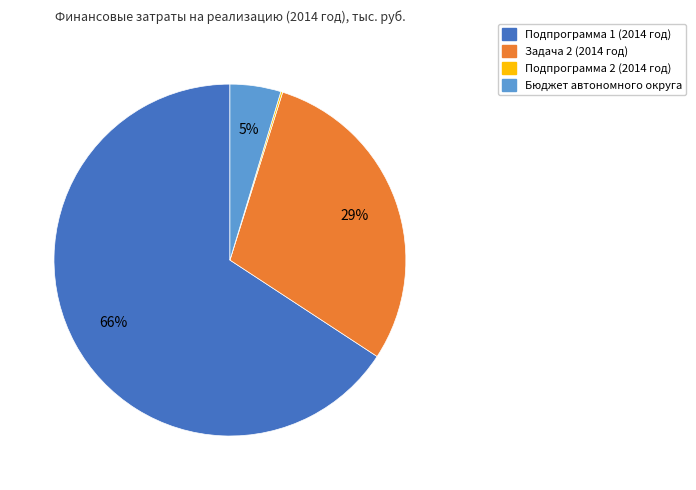

To the nearest percent, what is the difference between the largest and smallest slice percentages?

66%